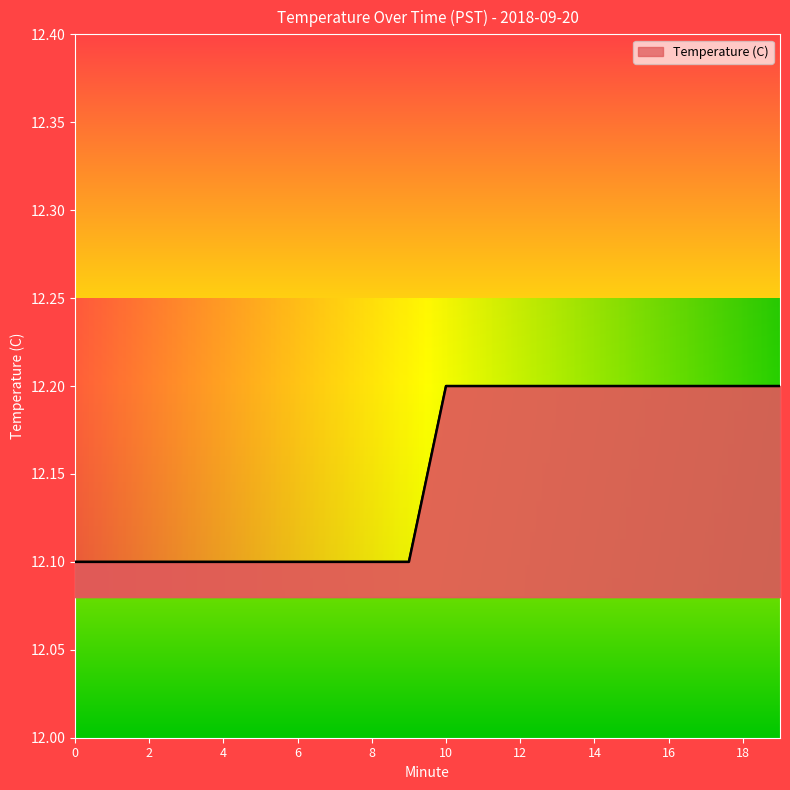

Reading left to right, extract all data points from this chart.

12.1	12.1	12.1	12.1	12.1	12.1	12.1	12.1	12.1	12.1	12.2	12.2	12.2	12.2	12.2	12.2	12.2	12.2	12.2	12.2